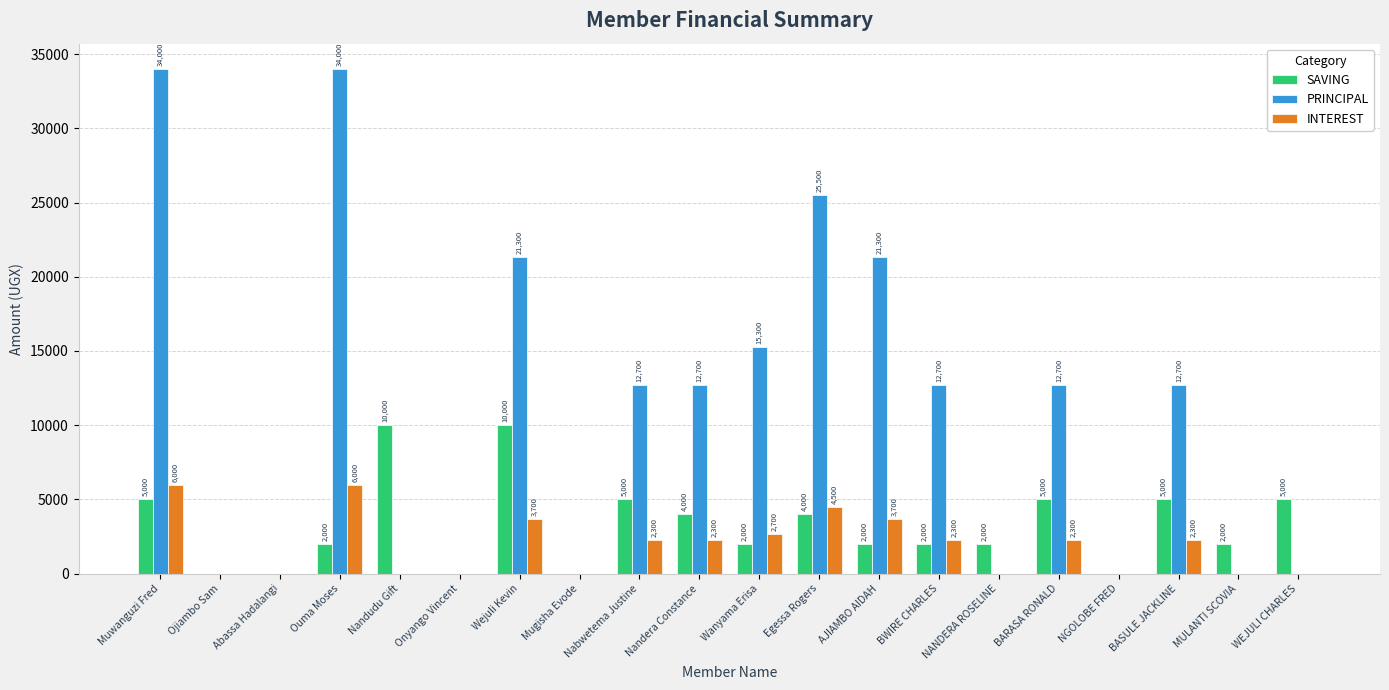

What is the sum of all SAVING values?

65000